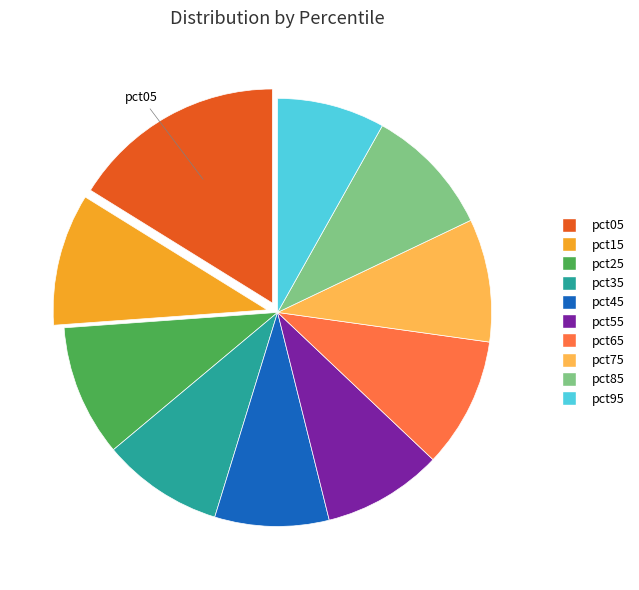

Count the number of slices in the pie.

10